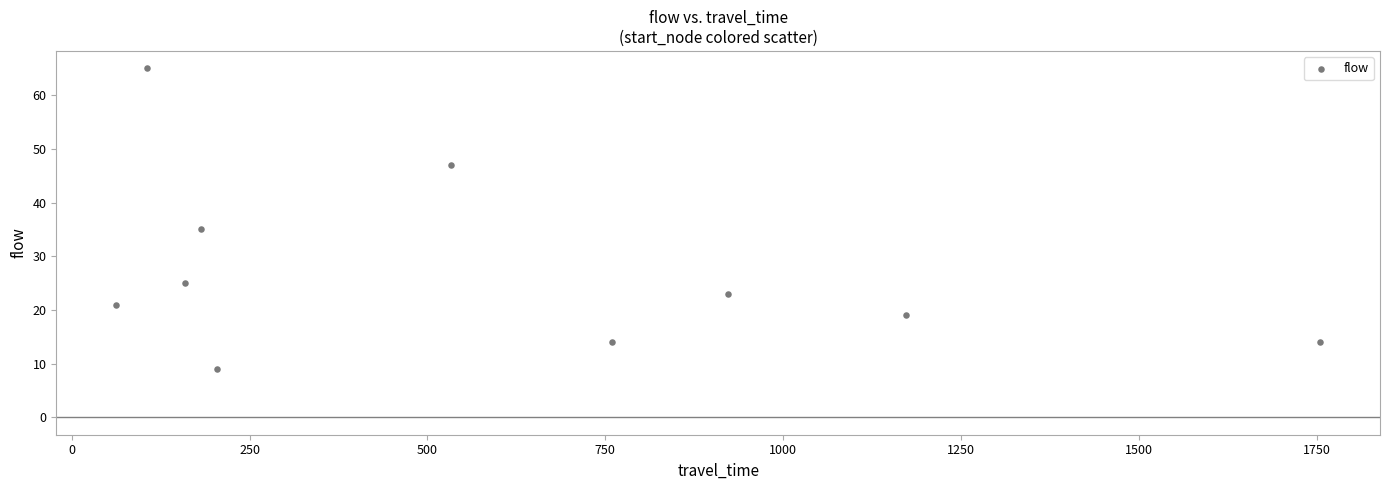

What is the average X value?

586